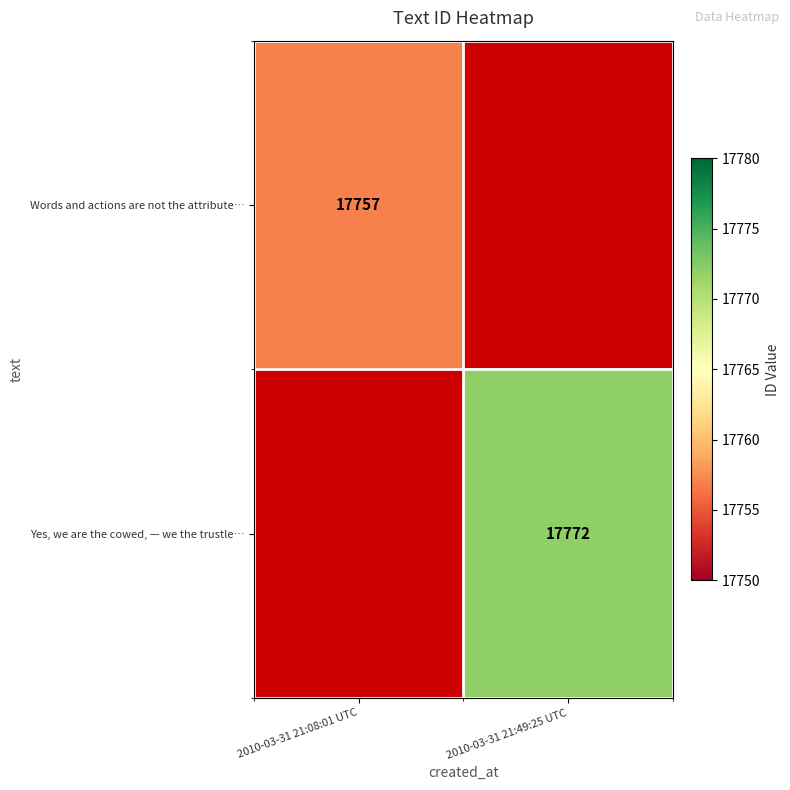

The Words and actions are not the attribute… series shows 17757 at 2010-03-31 21:08:01 UTC. True or false?

True